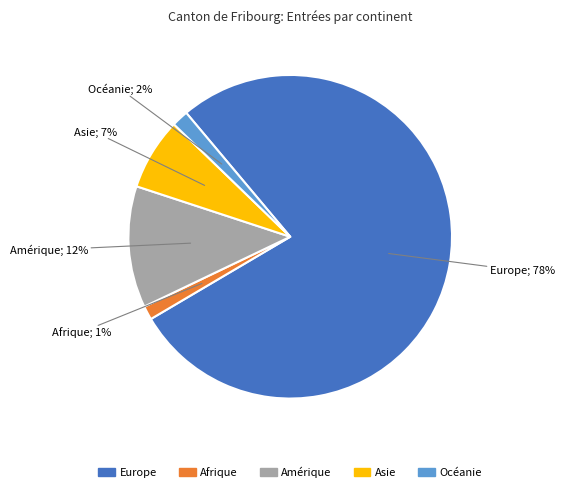

Is there any slice that represents more than half of the pie?

Yes